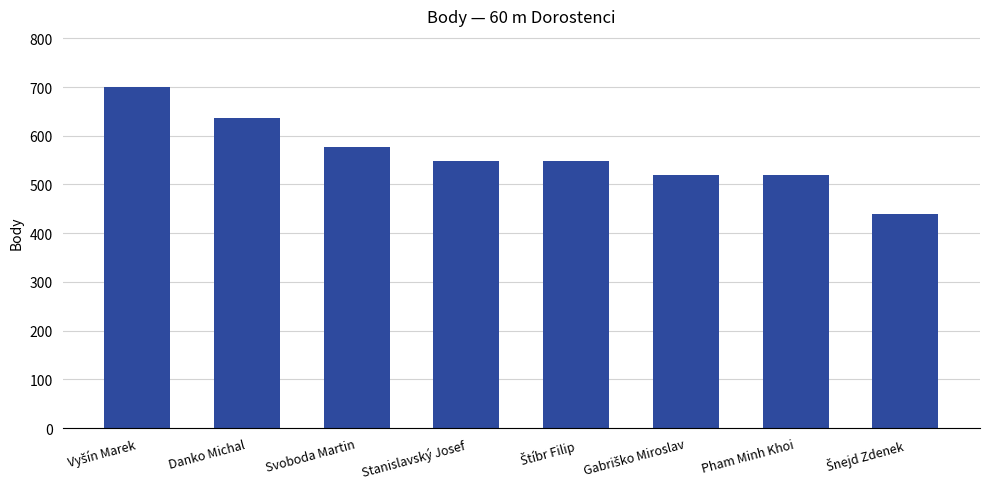

What is the label of the 7th bar from the left?

Pham Minh Khoi